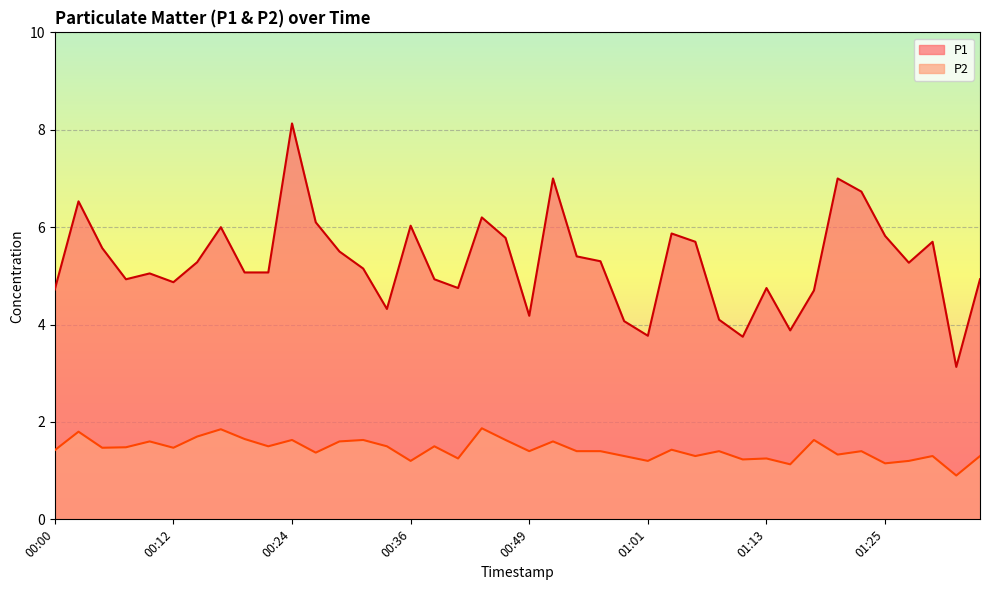

What value does the P1 series have at 00:24?

8.1